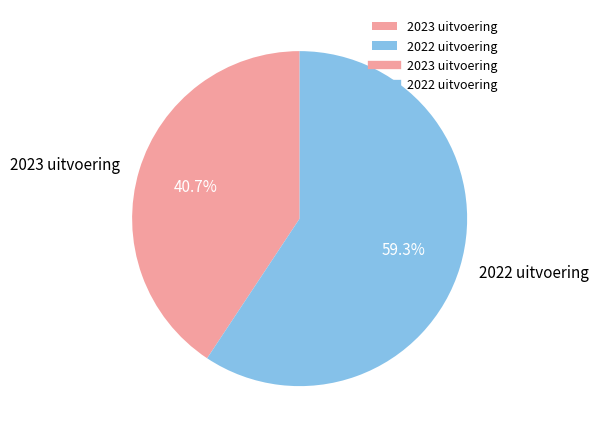

Which category has the biggest portion of the pie?

2022 uitvoering